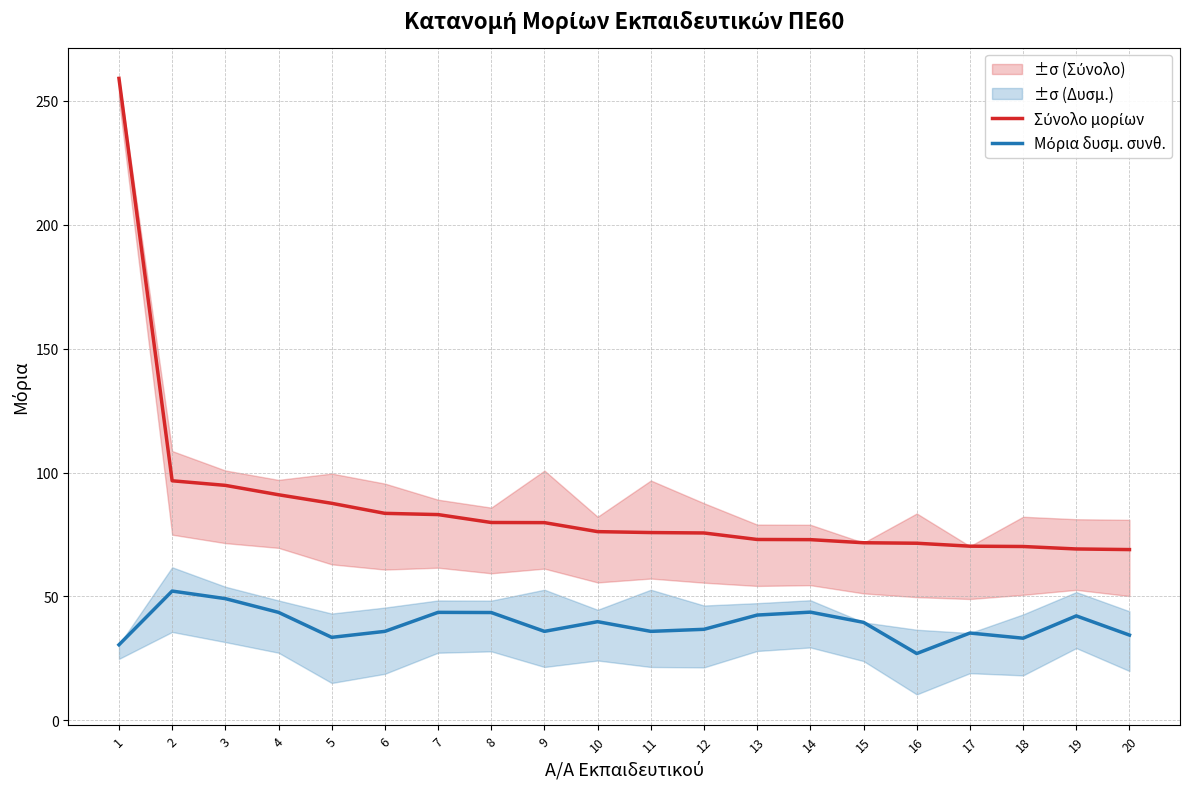

The value of Μόρια δυσμ. συνθ. at 1 is 30.5. True or false?

True